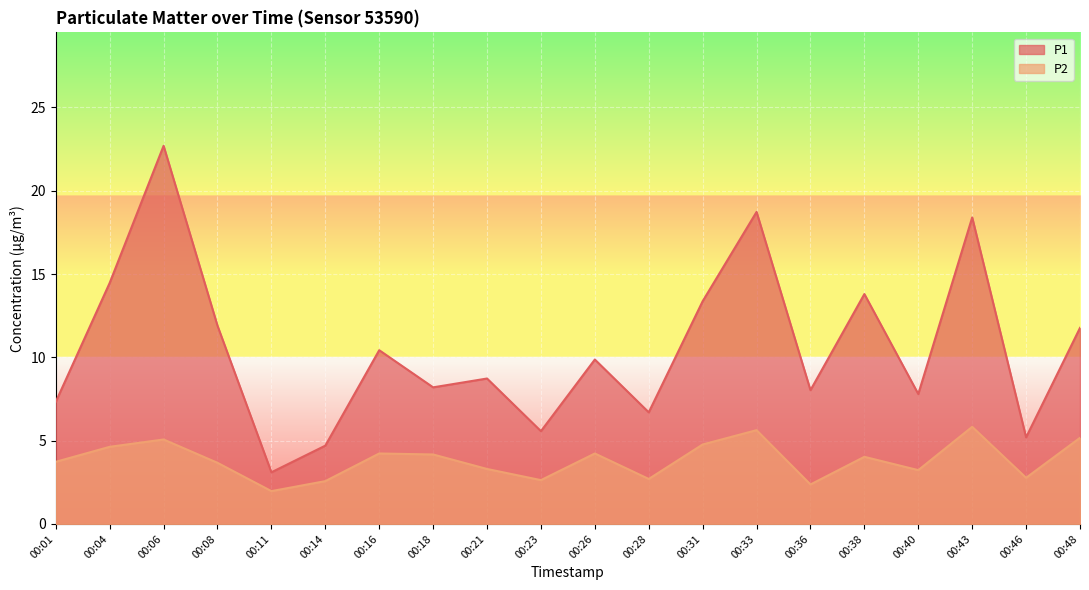

True or false: P1 has a value of 10.4 at 00:06.

False